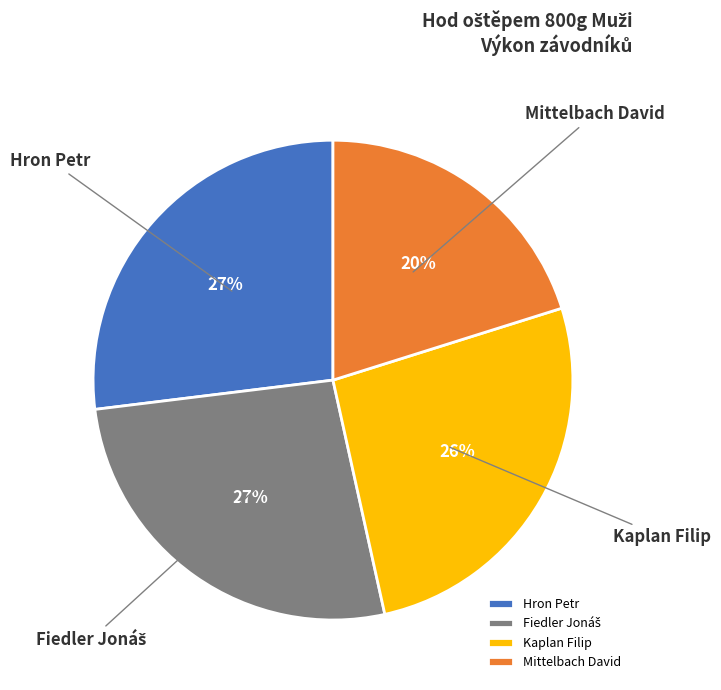

To the nearest percent, what is the combined percentage of Kaplan Filip and Hron Petr?

53%